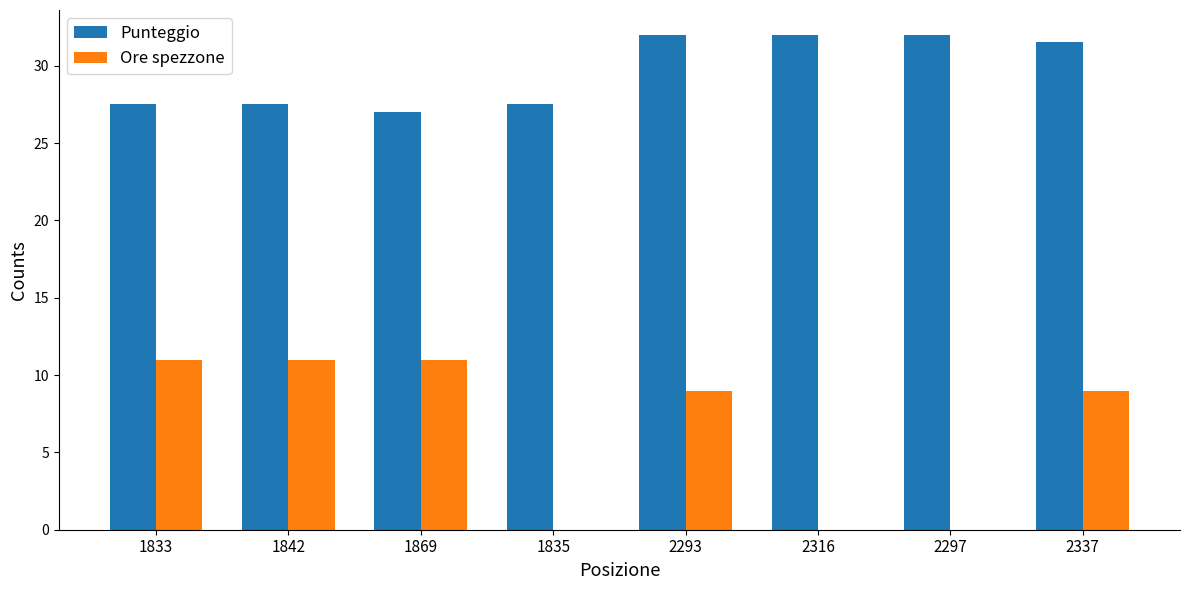

Is it true that Ore spezzone equals 5.3 at 2293?

False